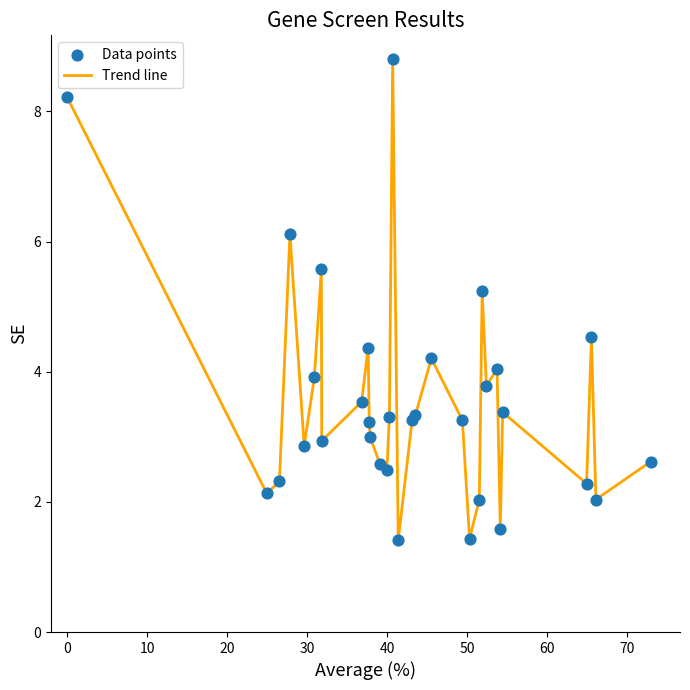

What is the smallest value displayed?

1.4